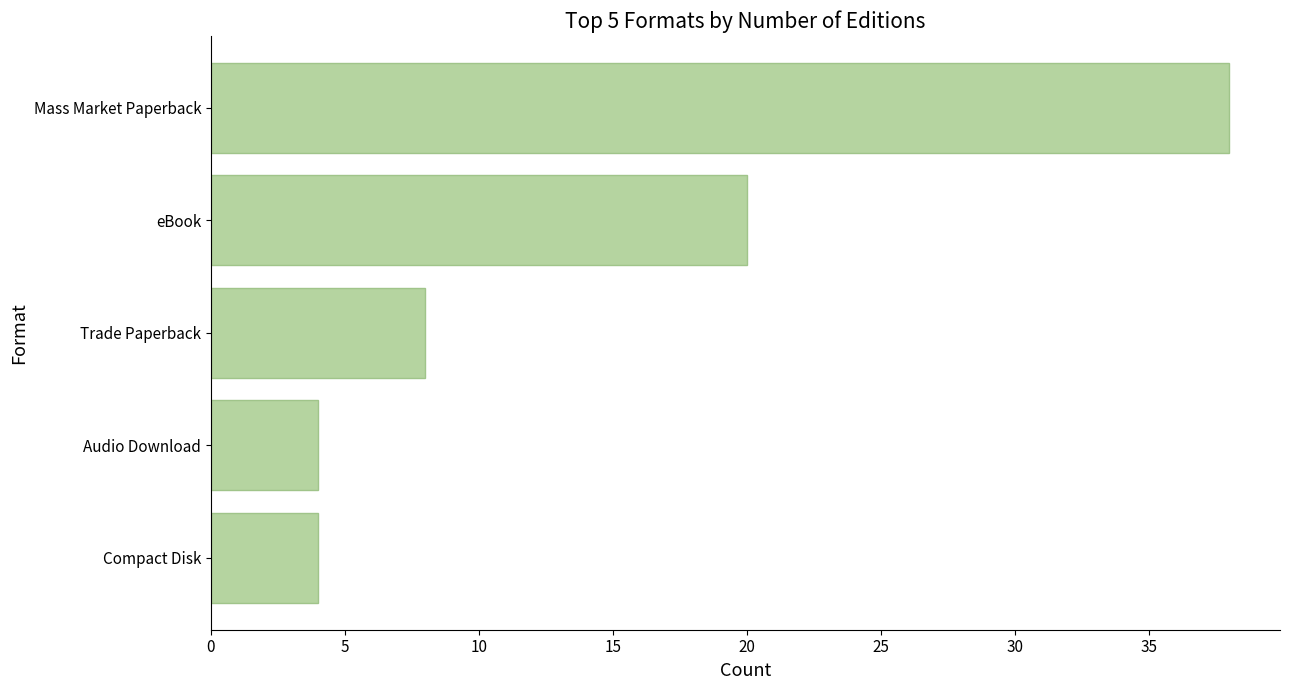

What is the label of the 1st bar from the bottom?

Compact Disk